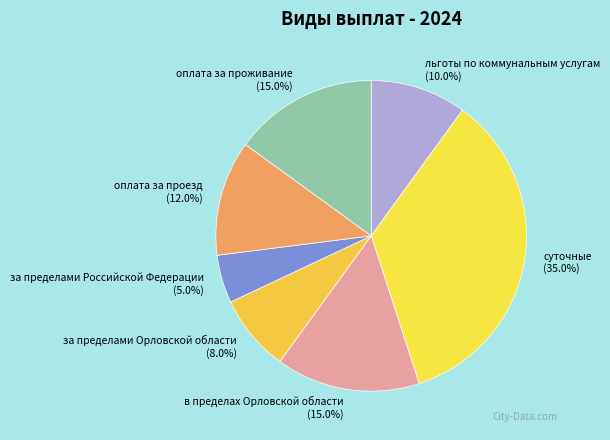

Combined, what portion of the pie is за пределами Российской Федерации and оплата за проезд?

17.0%